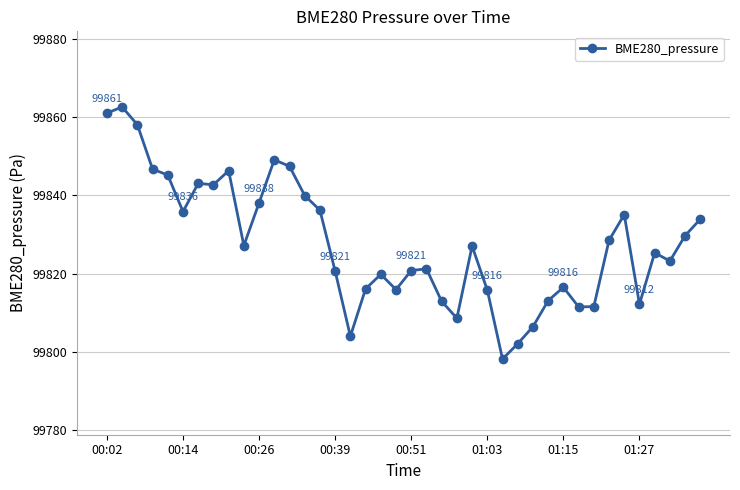

What is the smallest value displayed?

99798.2